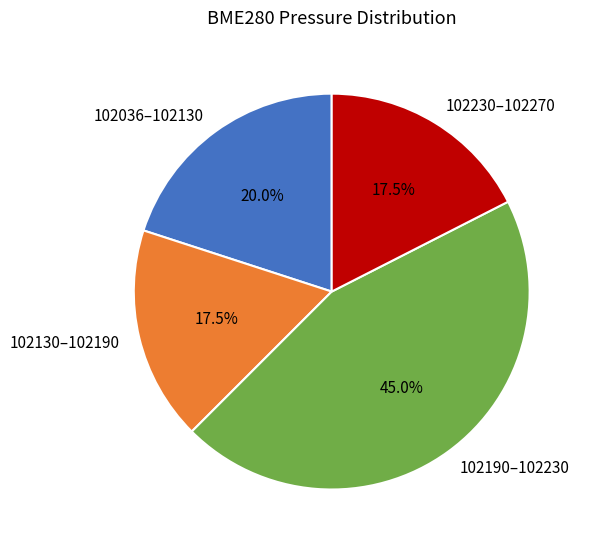

How many segments does this pie chart have?

4